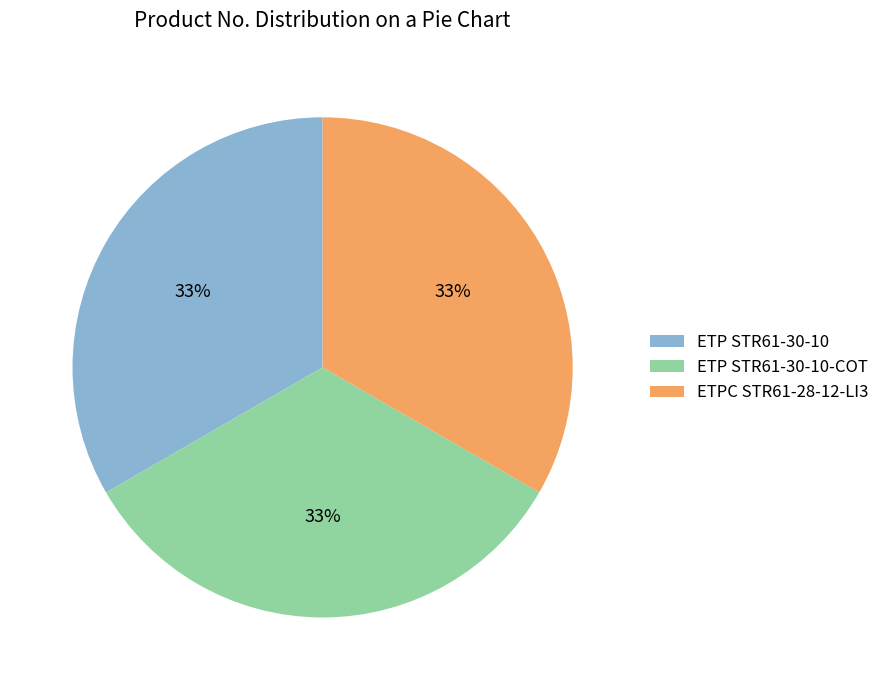

To the nearest percent, what percentage of the pie is ETP STR61-30-10?

33%